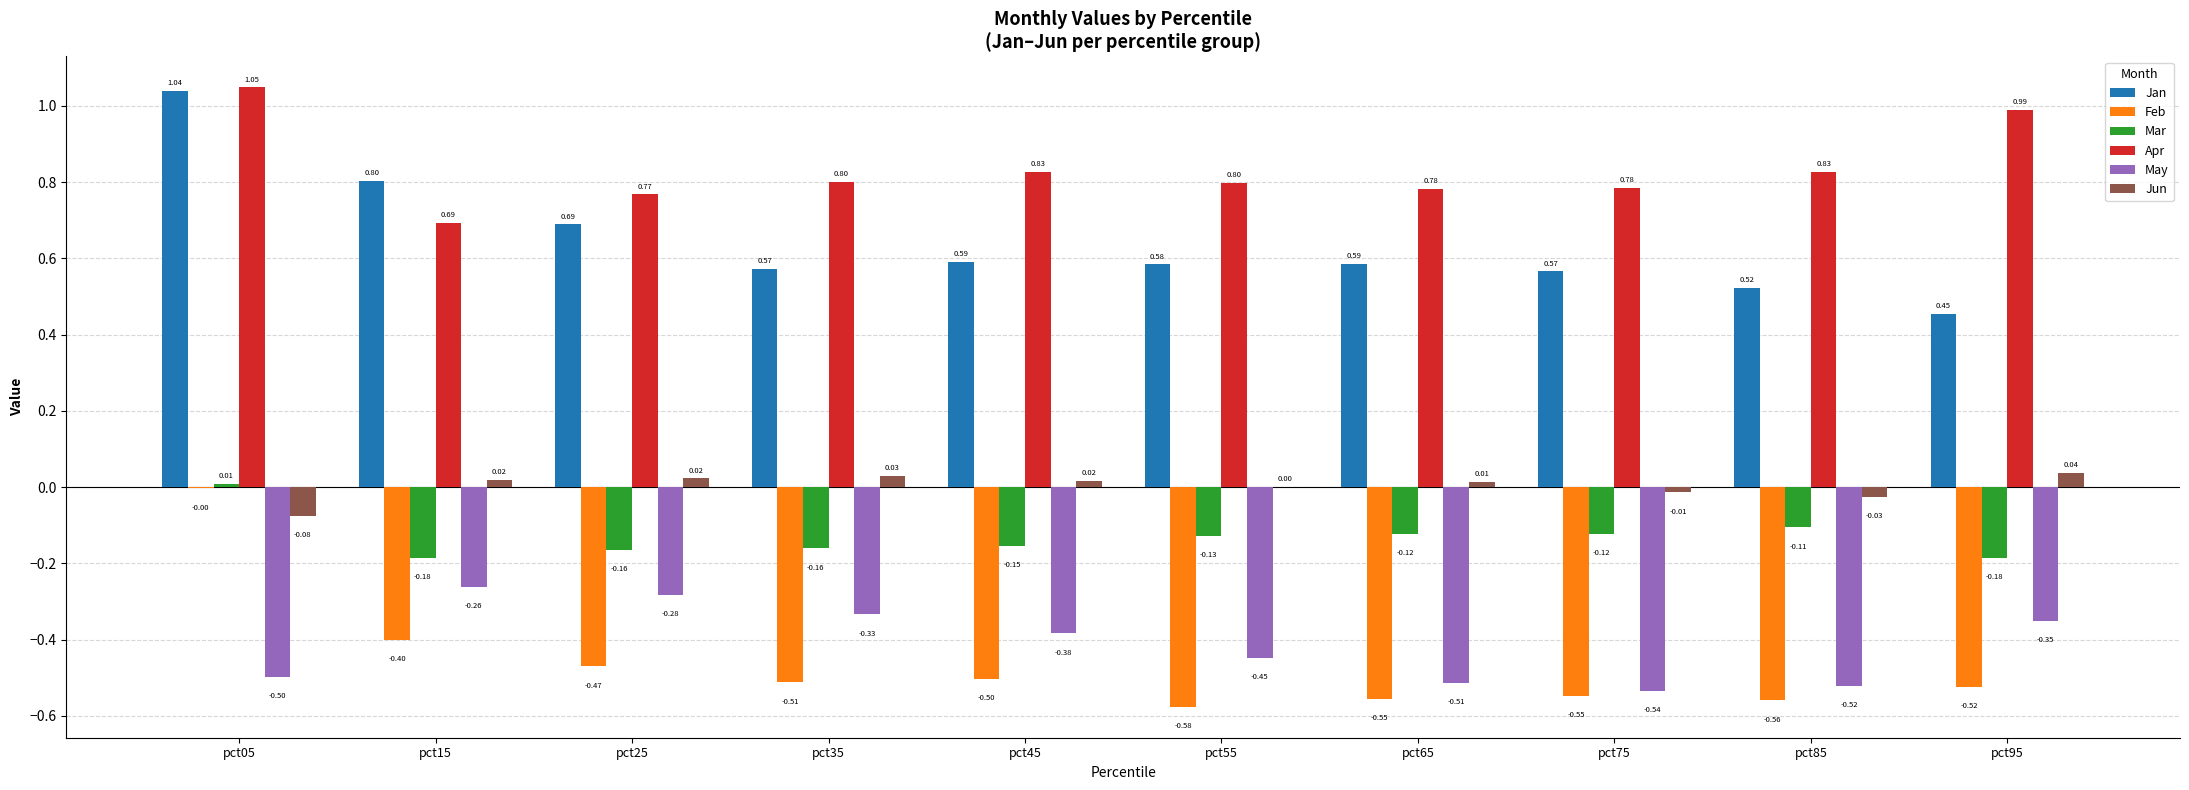

Which series changed the most between pct55 and pct95?

Apr